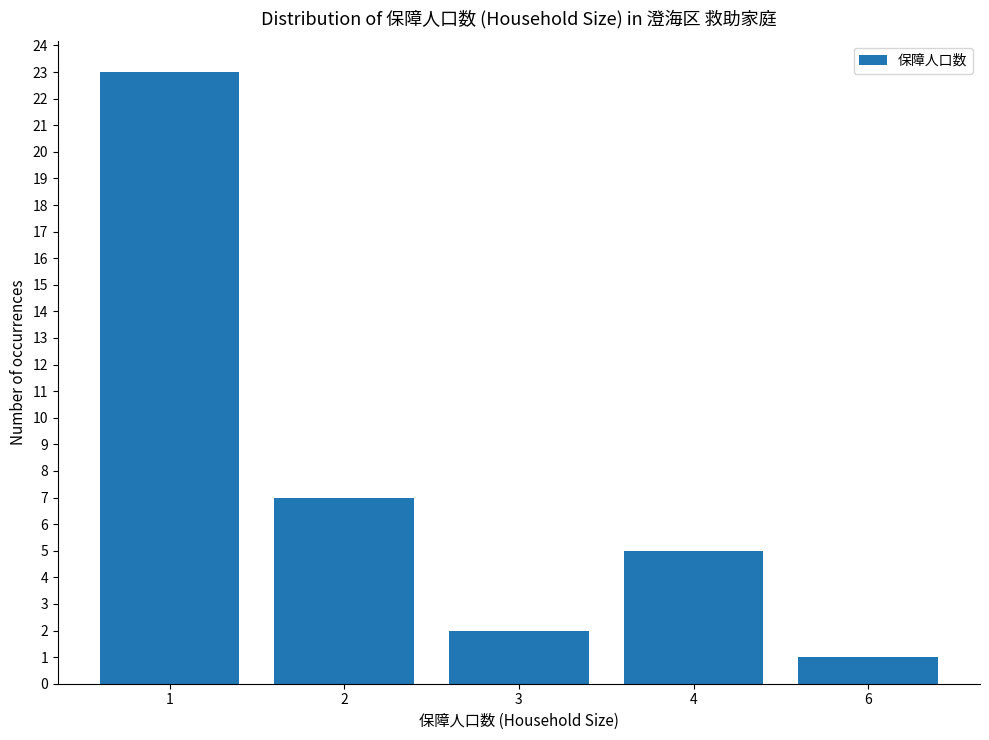

What is the sum of the values at 3 and 1?

25